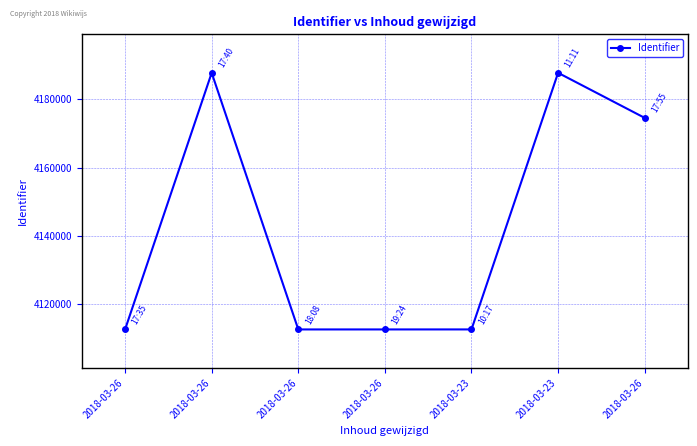

What is the sum of the values at 2018-03-26 and 2018-03-23?

8300324